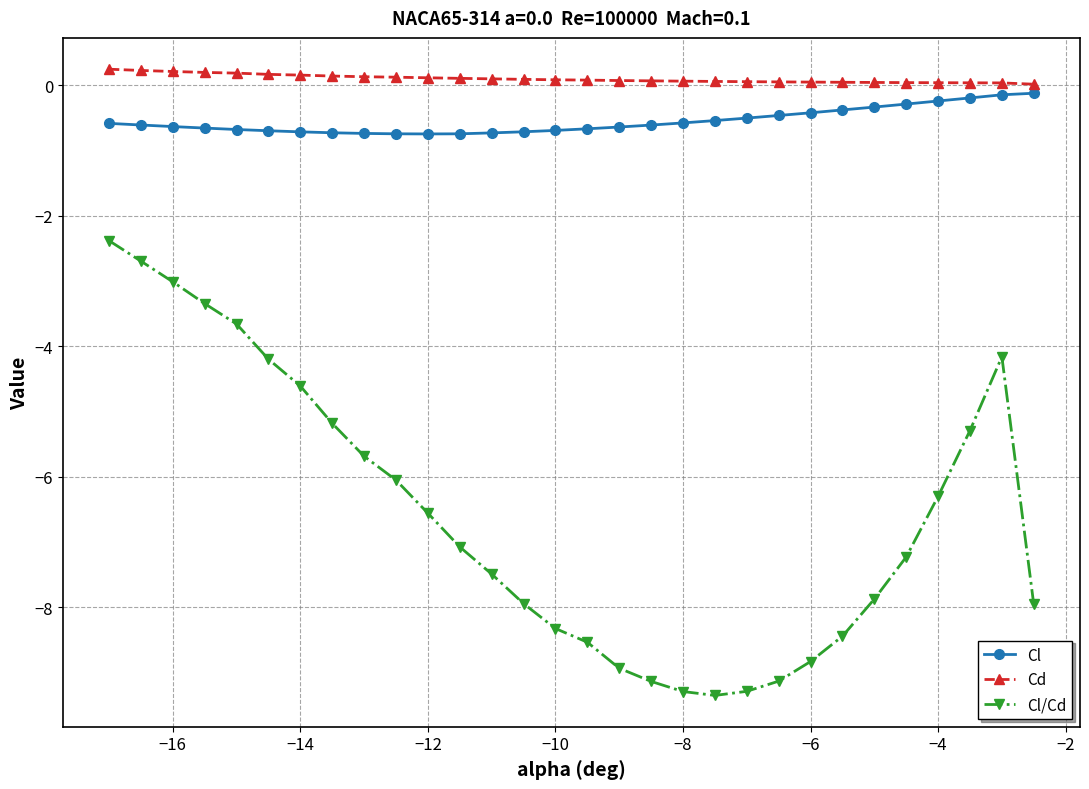

Which series has the largest total across all categories?

Cd